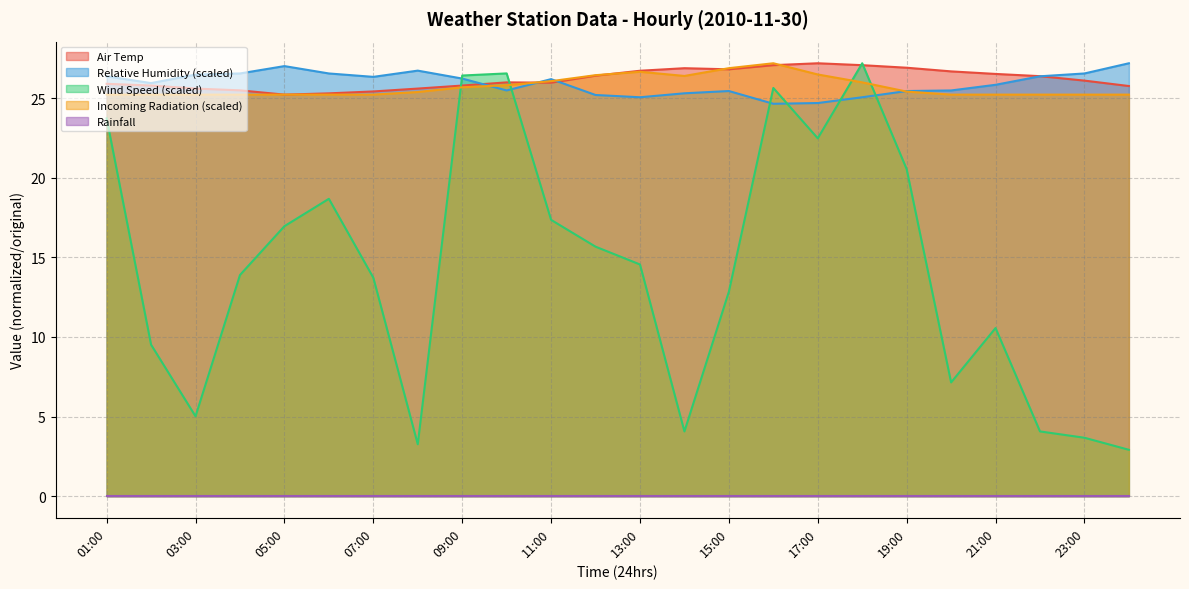

Is it true that Air Temp equals 27.1 at 16:00?

True